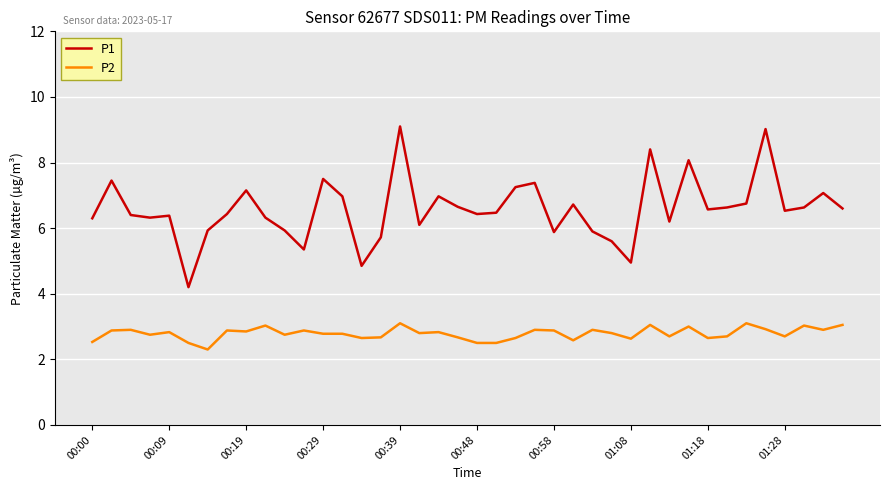

How many lines are shown in the chart?

2